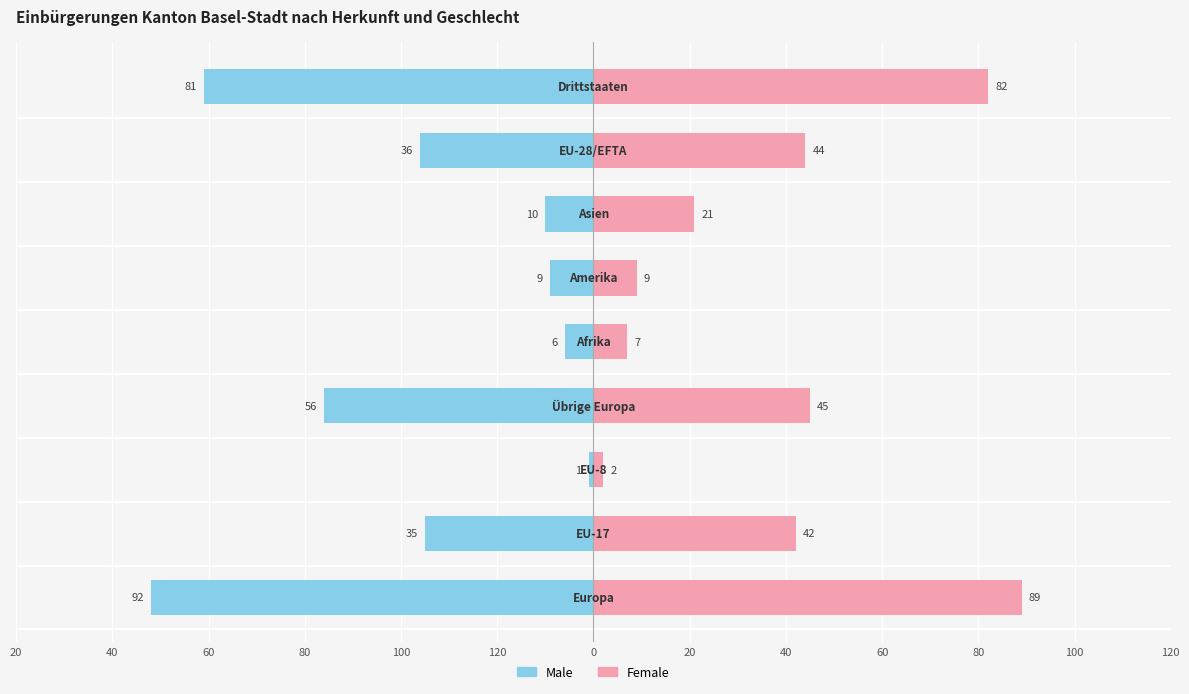

Is it true that Female equals 30 at 40?

False